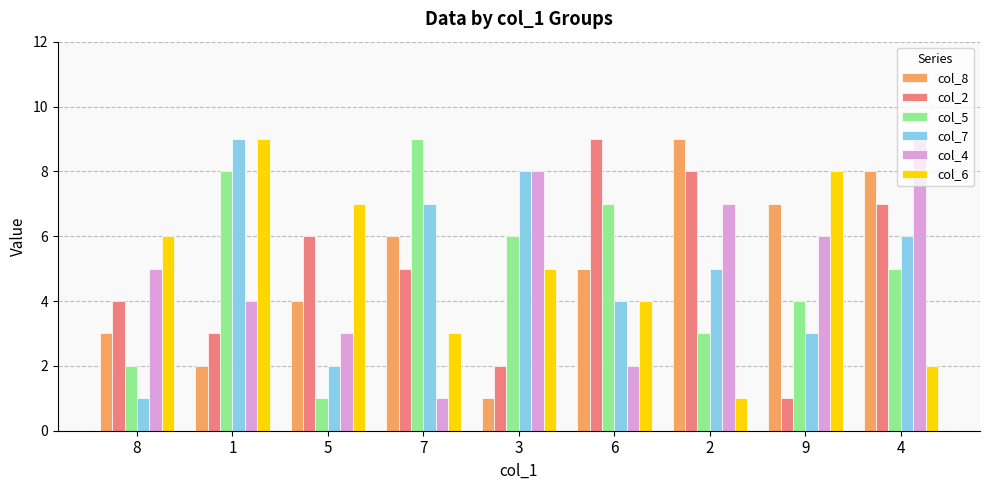

What is the greatest value displayed?

9